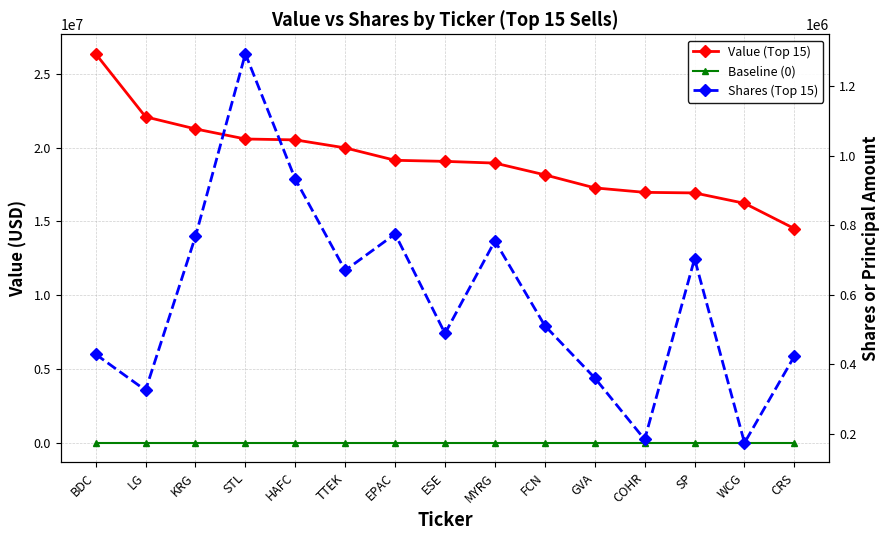

True or false: Value (Top 15) and Shares (Top 15) intersect in this chart.

False